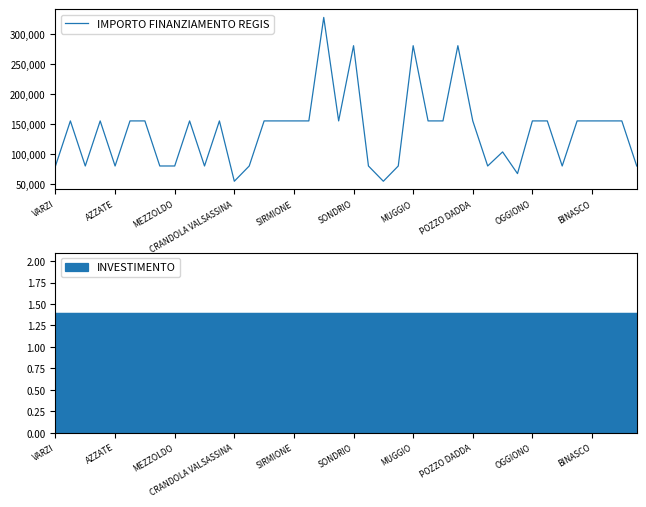

What is the sum of the values at 19 and 26?

310468